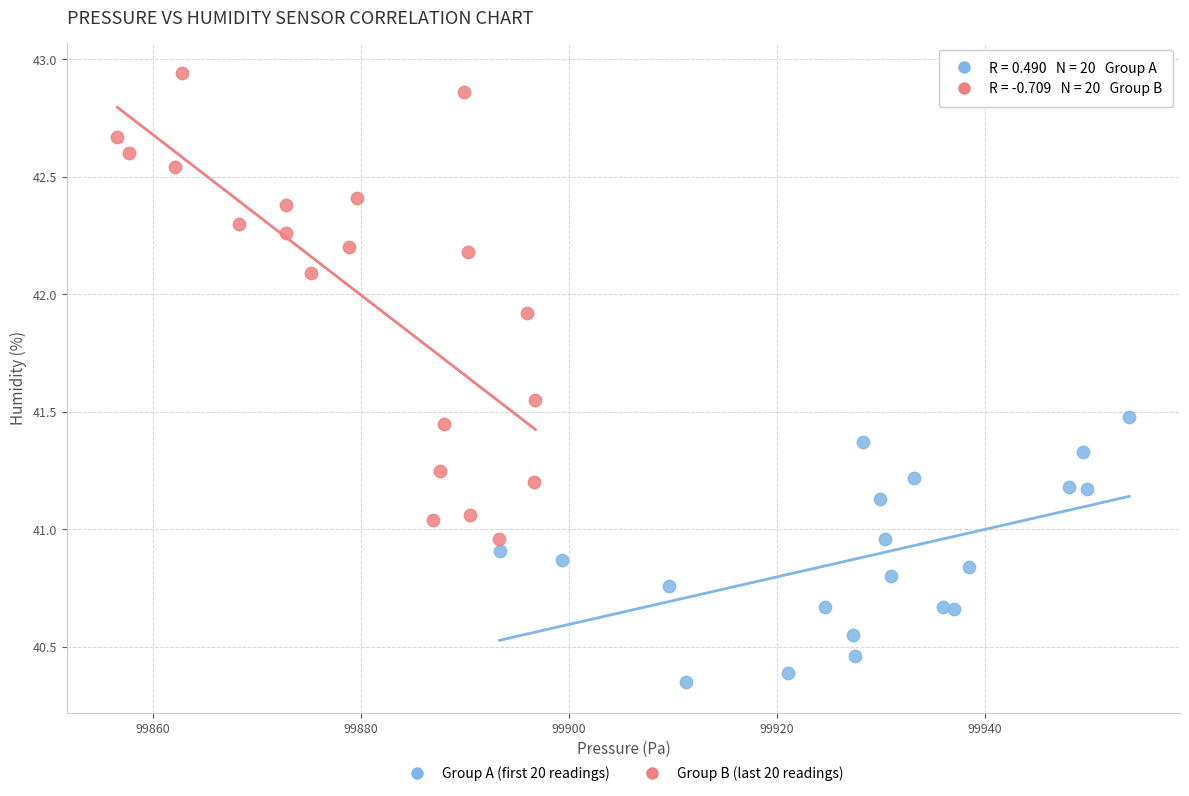

Which series reaches the maximum Y coordinate?

Group B (last 20 readings)